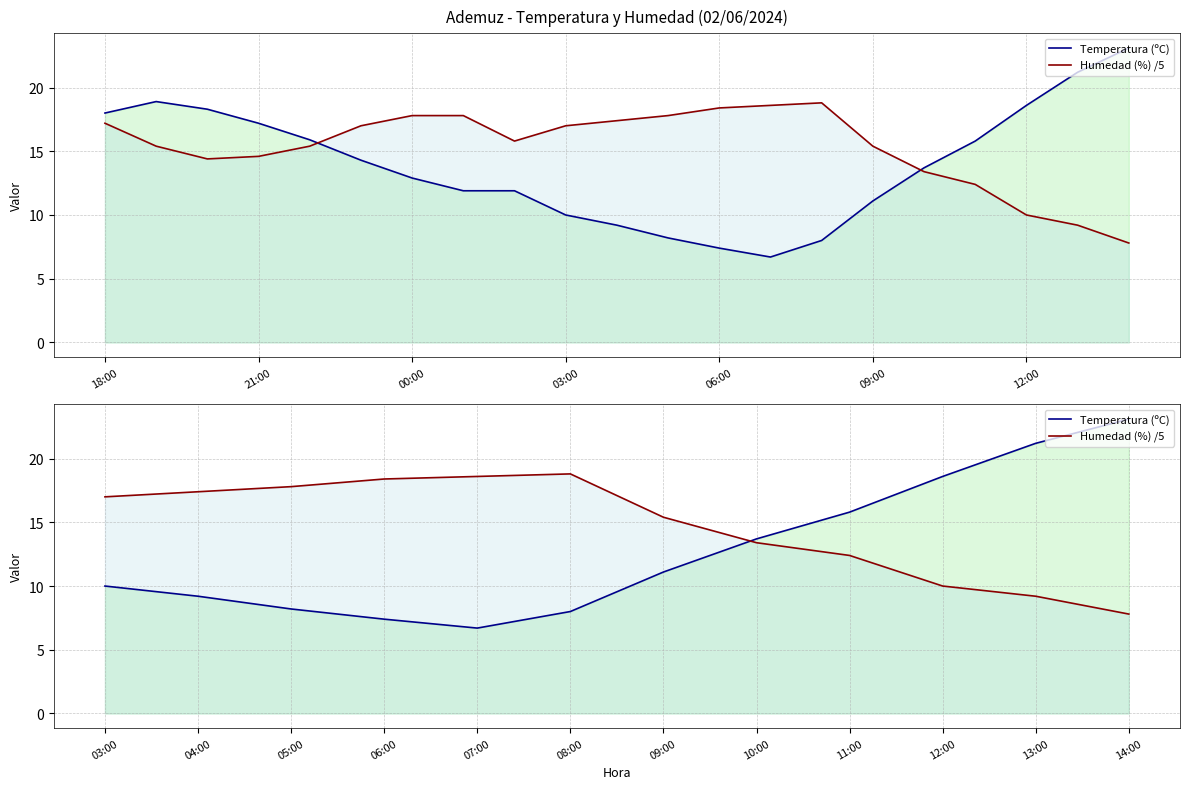

Which series ends up on top after the final intersection of Temperatura (ºC) and Humedad (%) /5?

Temperatura (ºC)